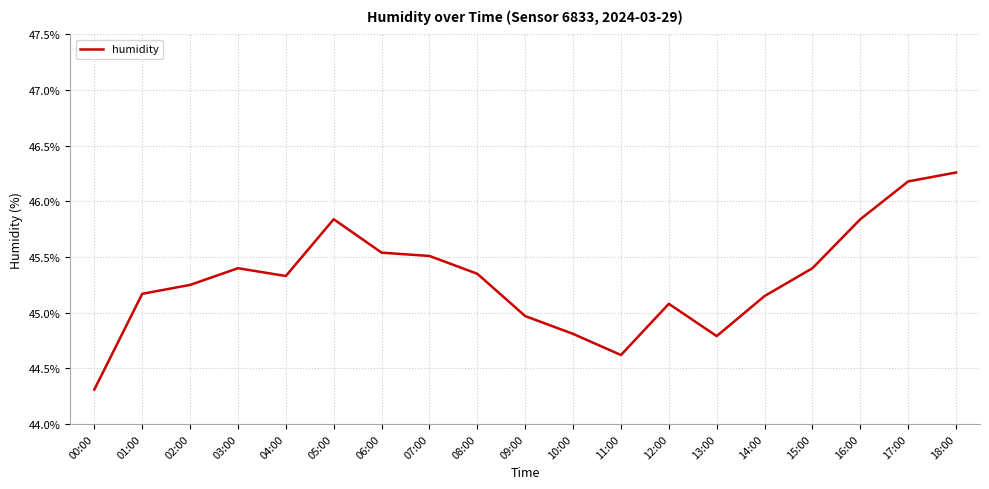

Which category has the lowest value across all series?

00:00